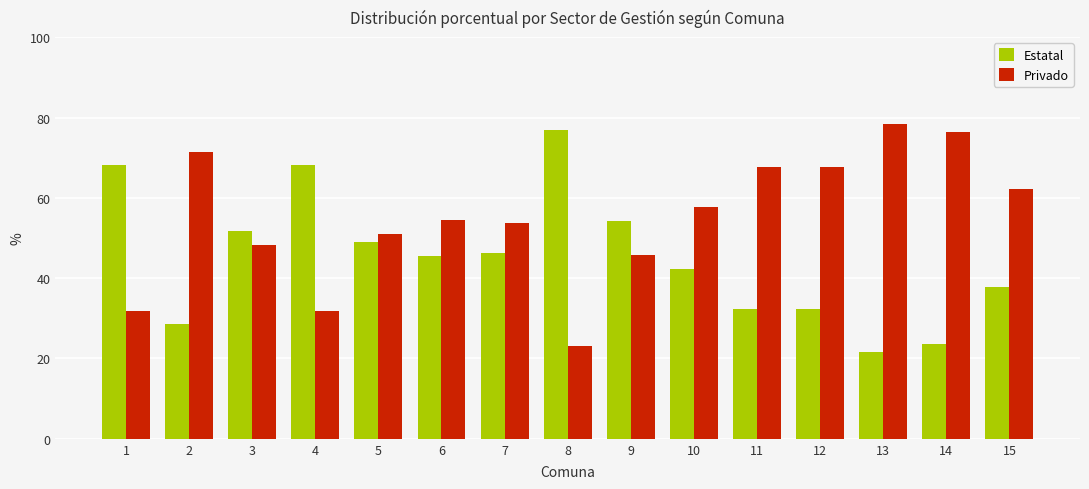

Rank the series at 13 from lowest to highest value.

Estatal, Privado